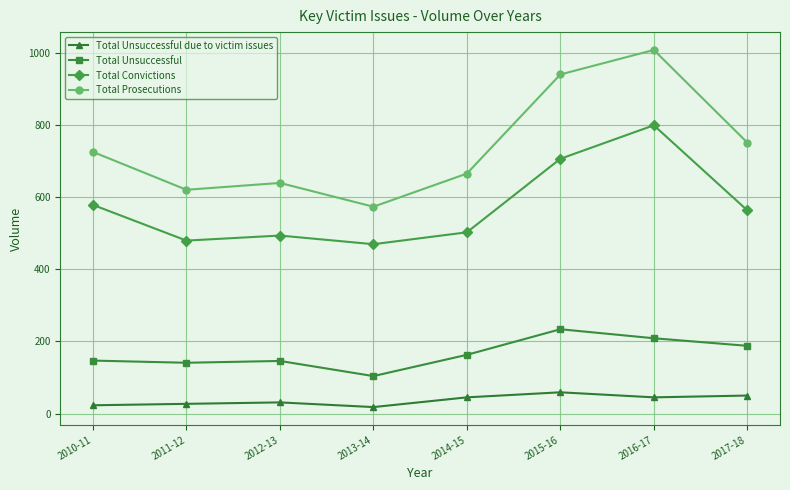

True or false: Total Prosecutions has more than 0 points higher than both neighbors.

True